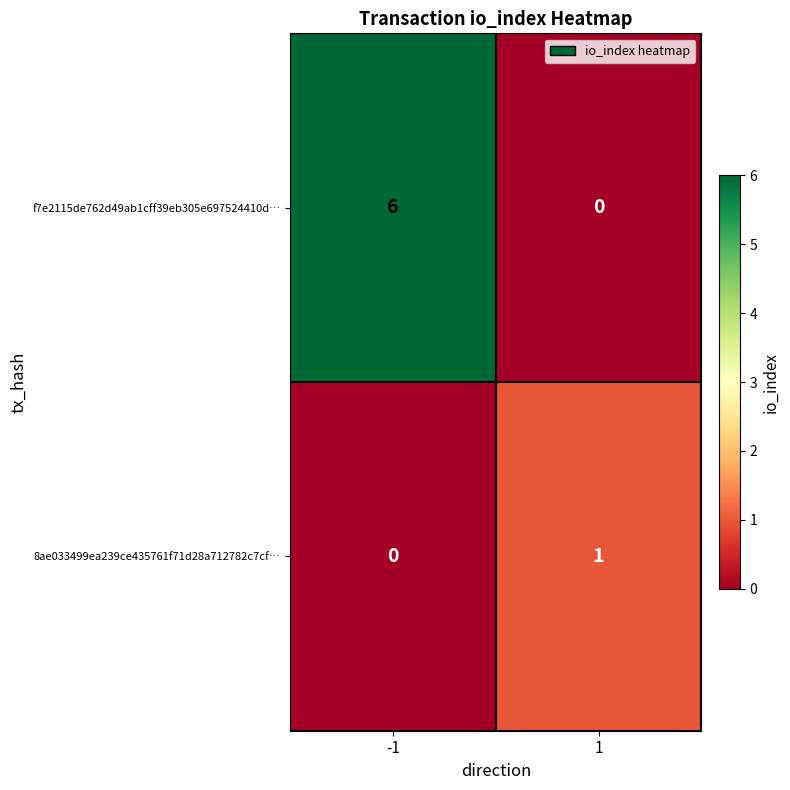

What is the average value of the f7e2115de762d49ab1cff39eb305e697524410d… series?

3